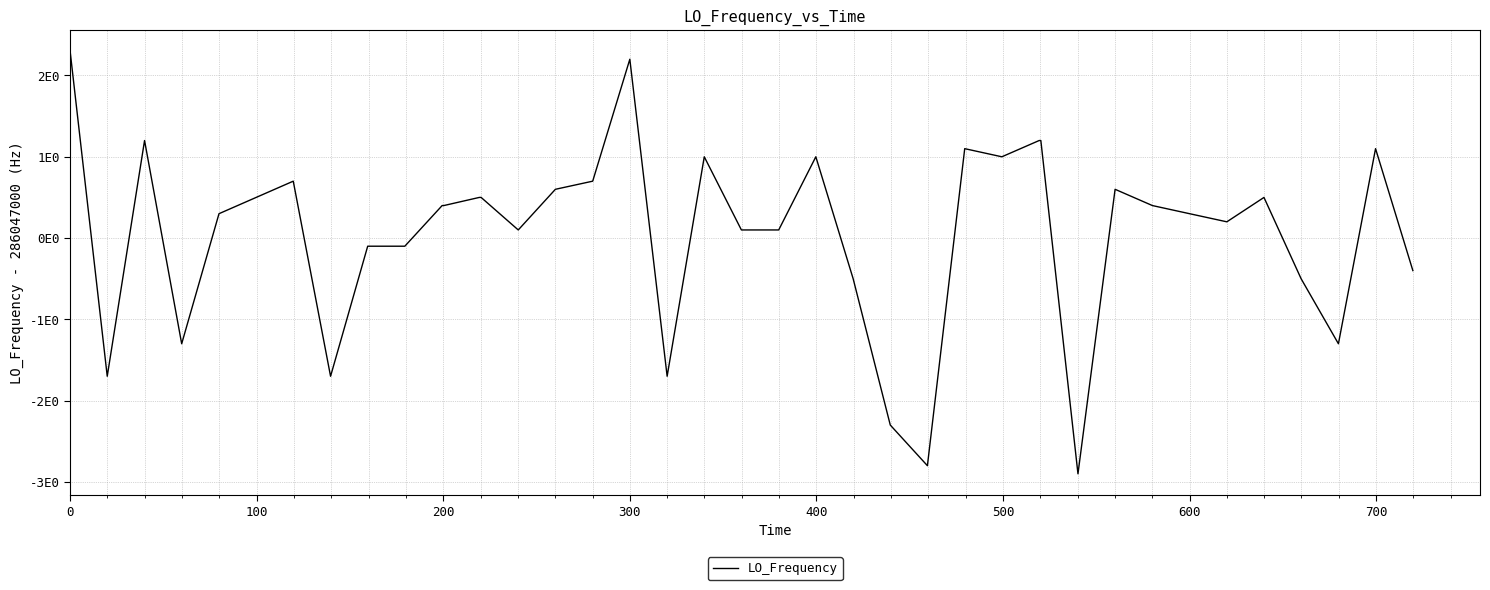

Is this an area chart (filled region under the line)?

No